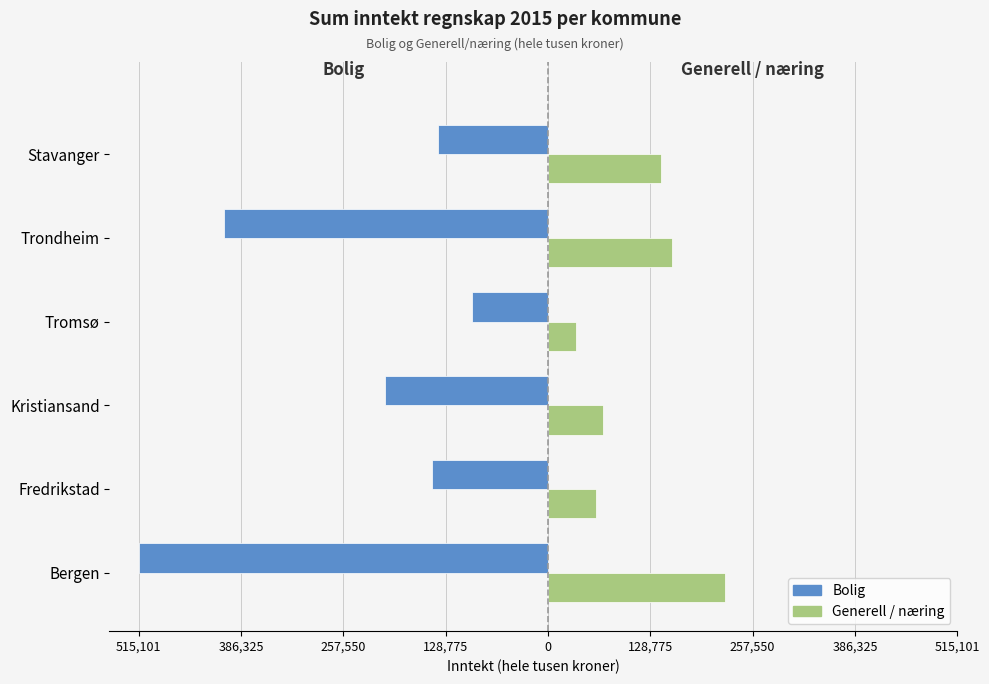

What is the difference between the maximum and minimum values in the Bolig series?

419165